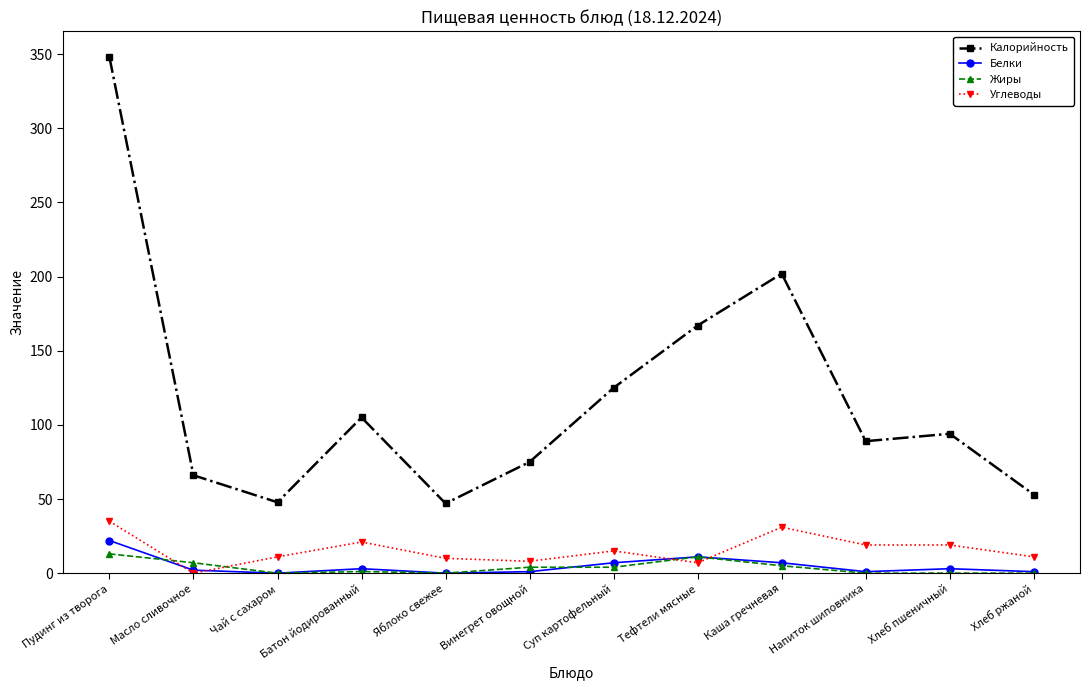

What is the value of the Углеводы point at the 5th from the left?

10.0